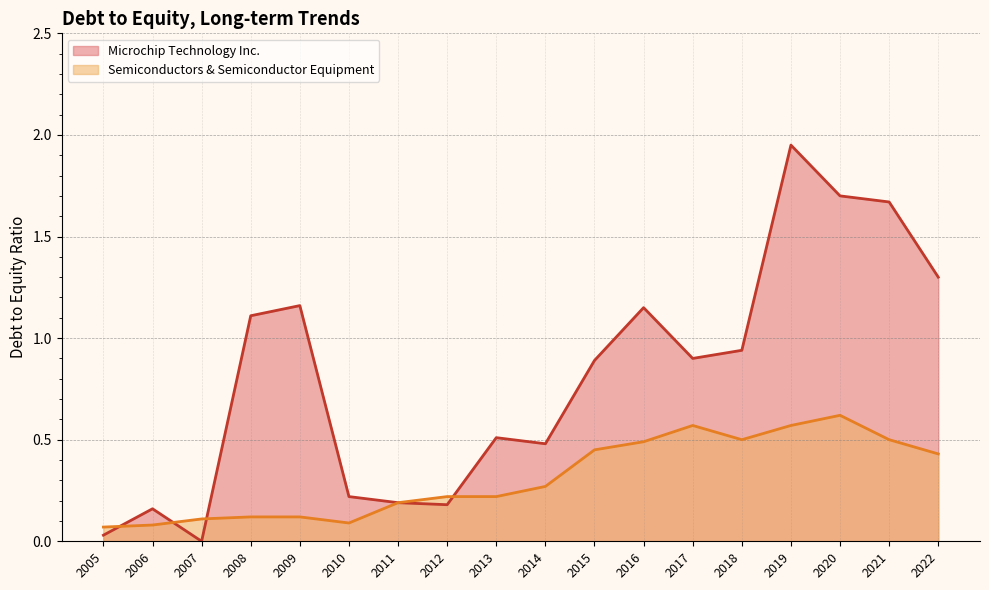

Rank the series by their maximum value, from highest to lowest.

Microchip Technology Inc., Semiconductors & Semiconductor Equipment